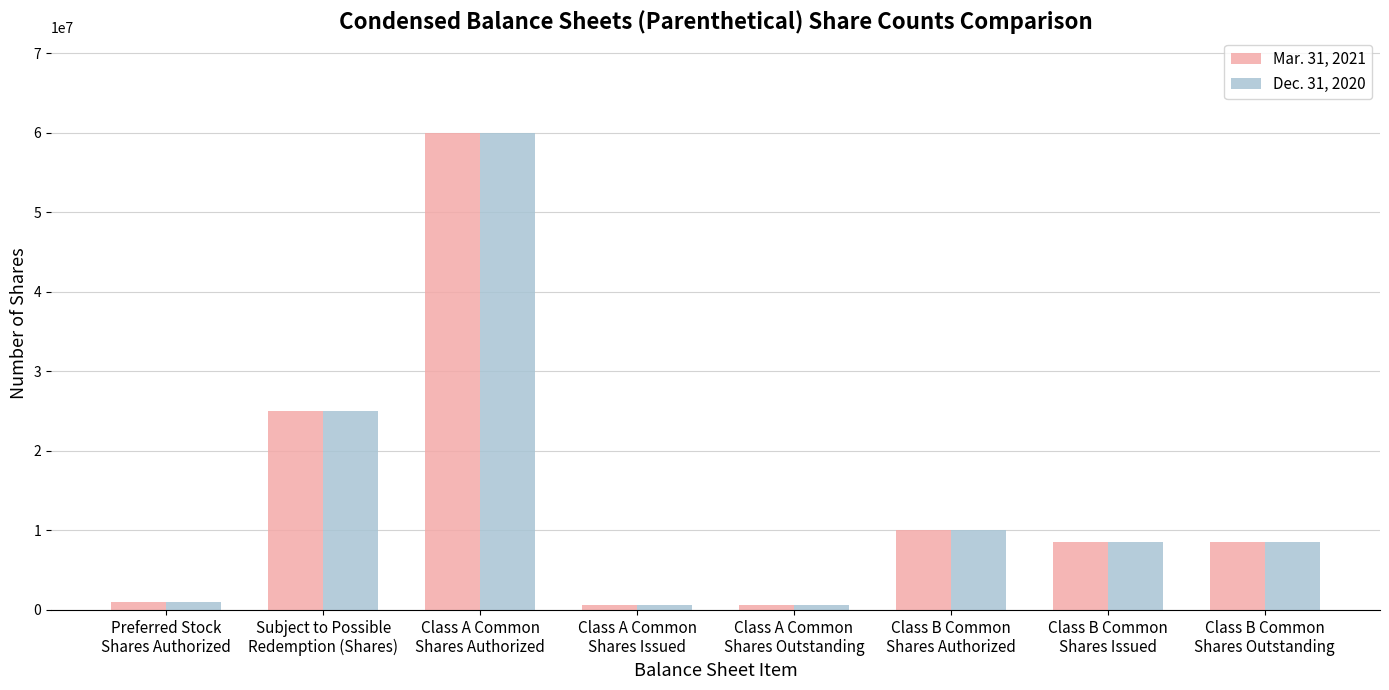

What is the average value of the Mar. 31, 2021 series?

14275000